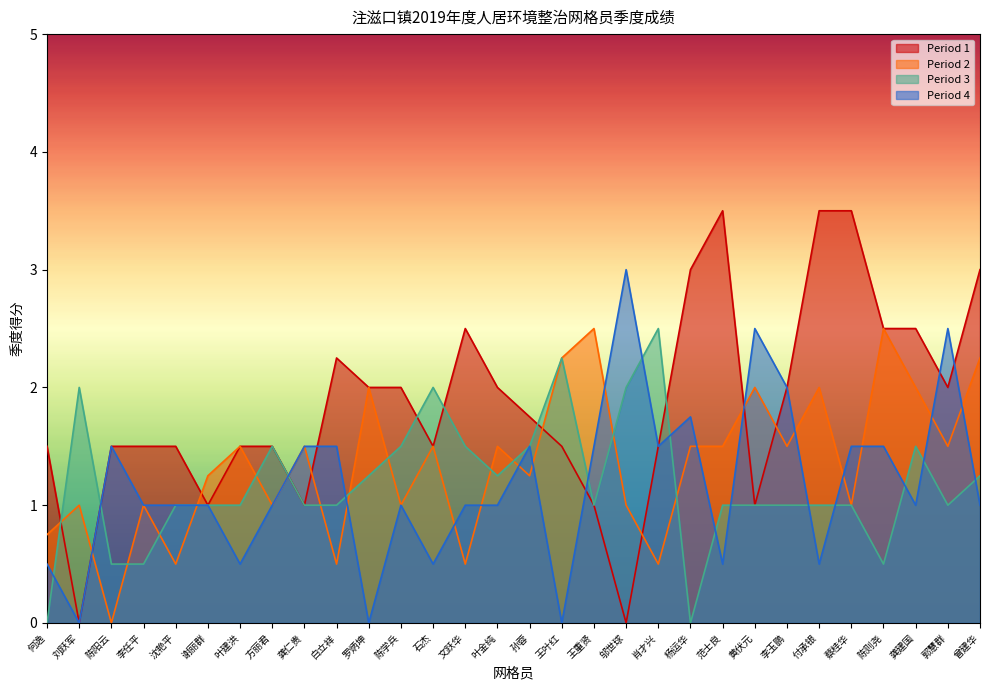

List the series in order of their peak value, highest first.

Period 1, Period 4, Period 2, Period 3